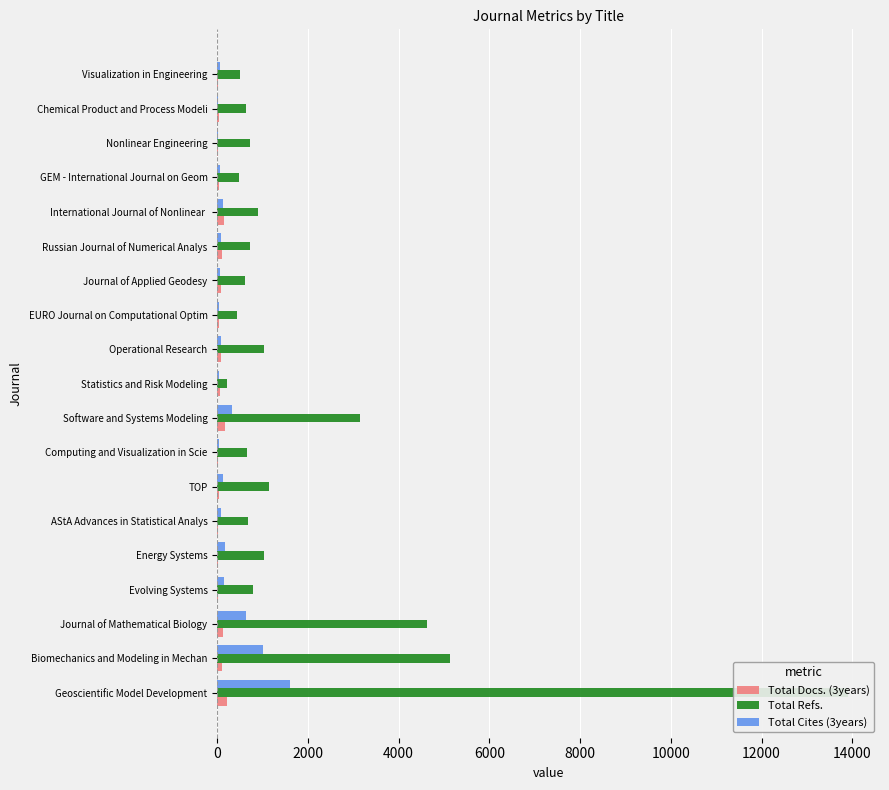

What is the smallest value displayed?

20